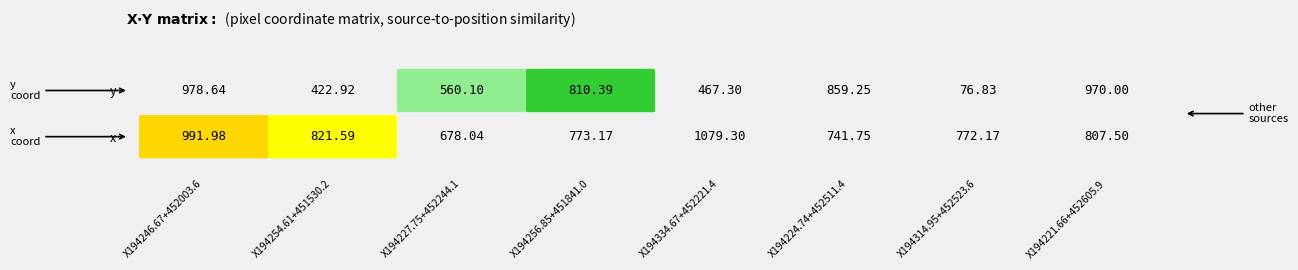

At 1, list the series in order from largest to smallest.

X194246.67+452003.6, X194221.66+452605.9, X194224.74+452511.4, X194256.85+451841.0, X194227.75+452244.1, X194334.67+452221.4, X194254.61+451530.2, X194314.95+452523.6